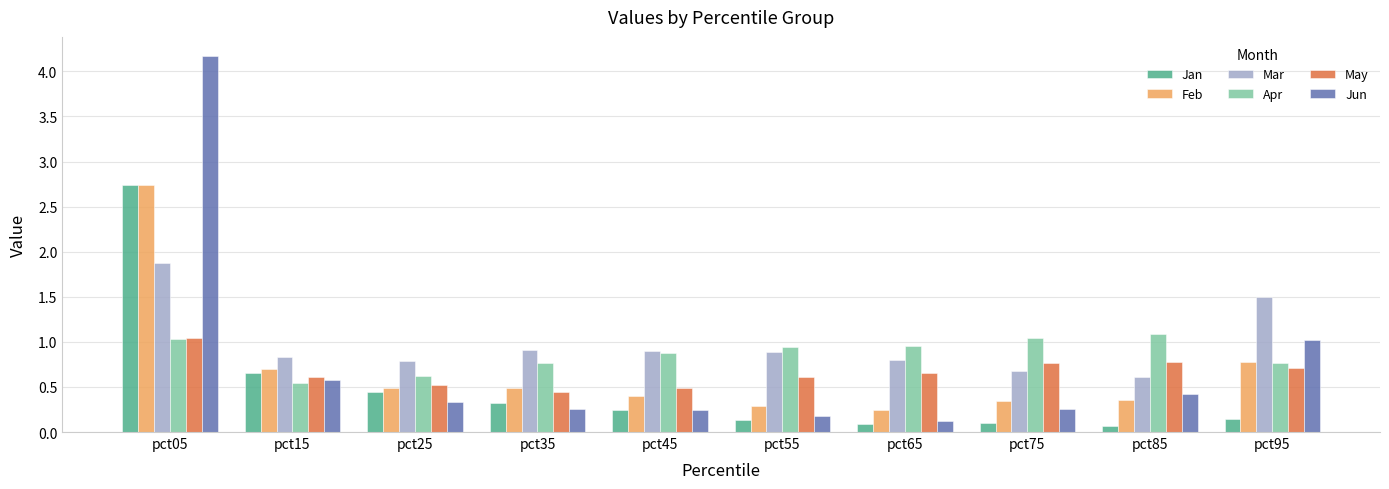

Which series has the largest total across all categories?

Mar